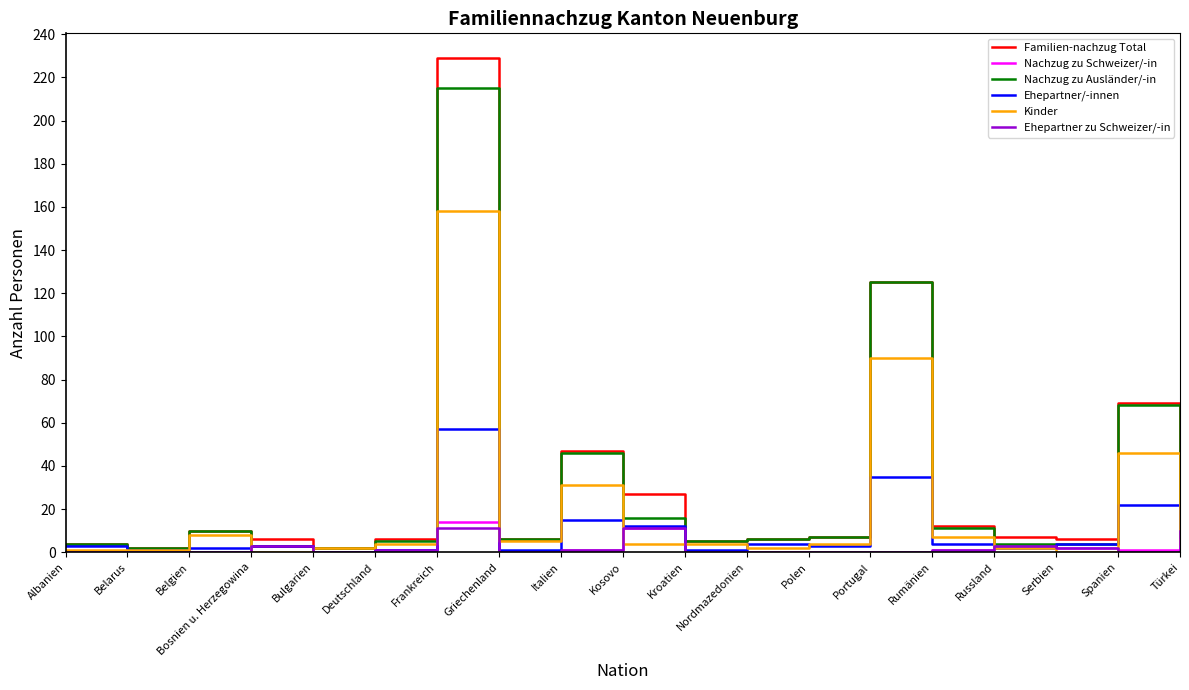

Does the chart have visible grid lines?

No